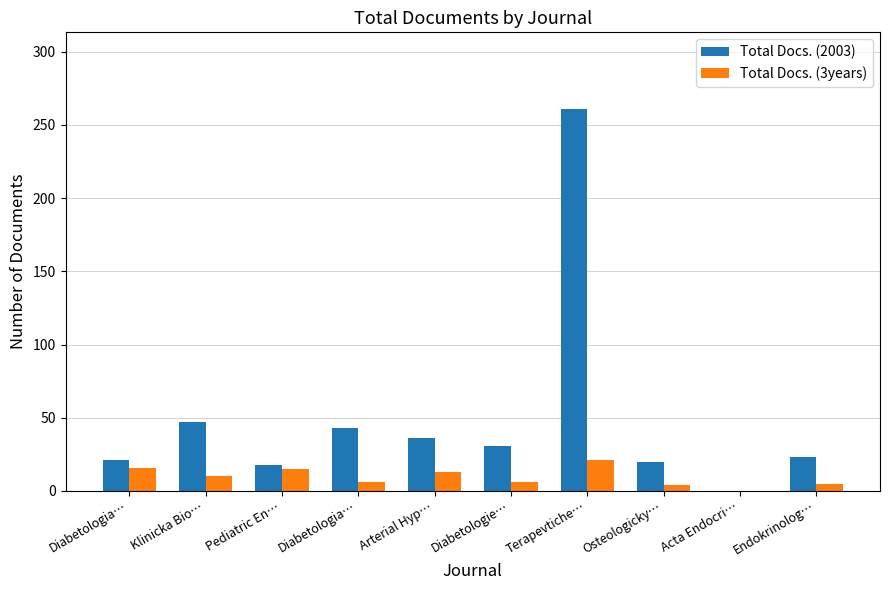

Is the value of Total Docs. (2003) at Arterial Hyp… greater than the value of Total Docs. (3years) at Pediatric En…?

Yes